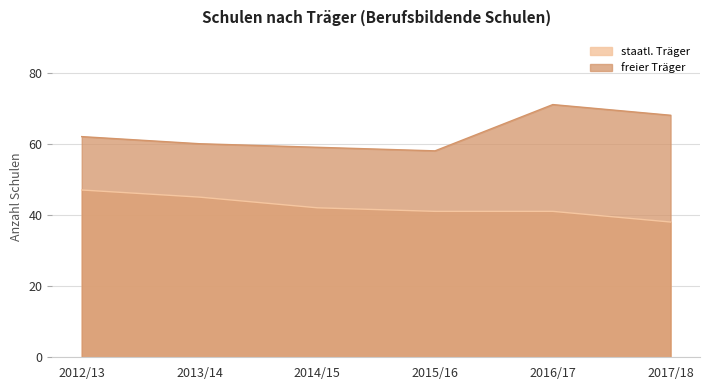

Count the number of data series in this chart.

2